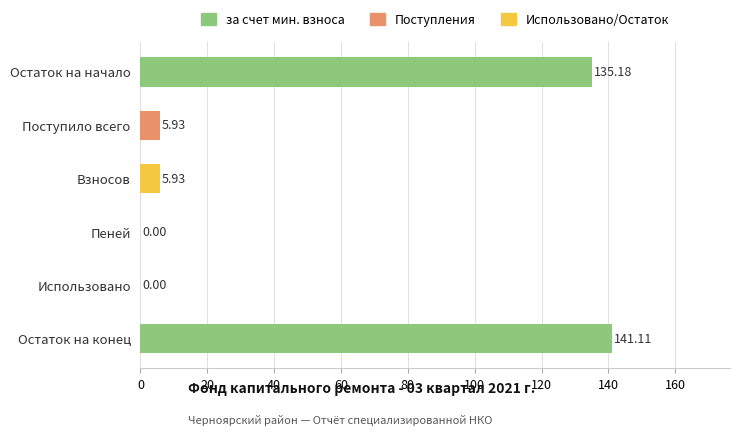

What is the change in value from Остаток на начало to Использовано?

-135.2